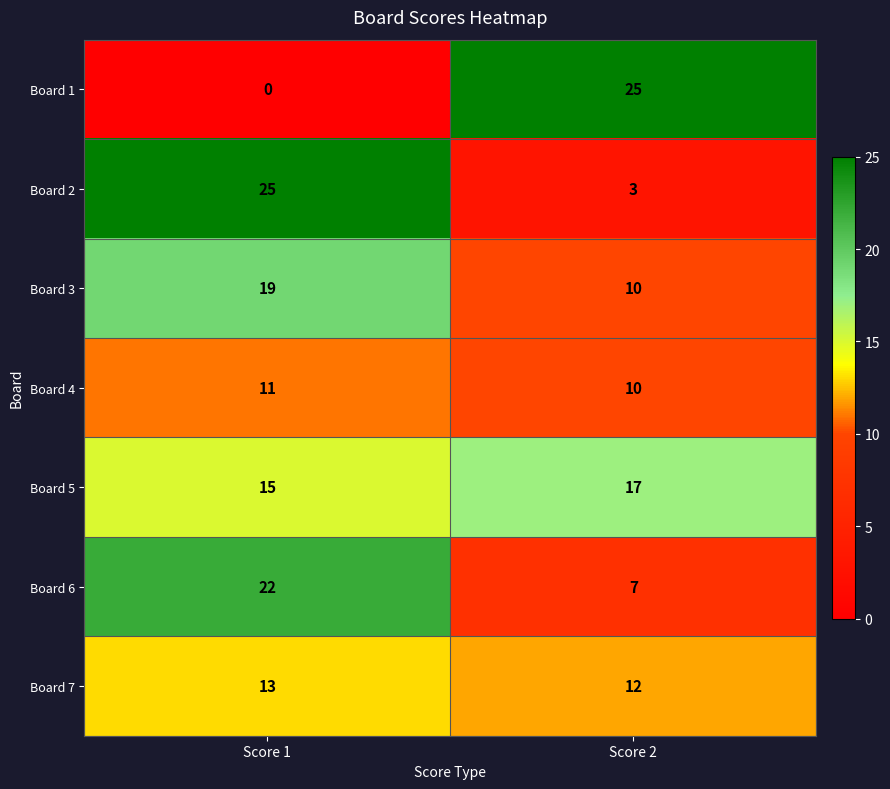

Read the Board 6 value at Score 1, to the nearest 5.

20